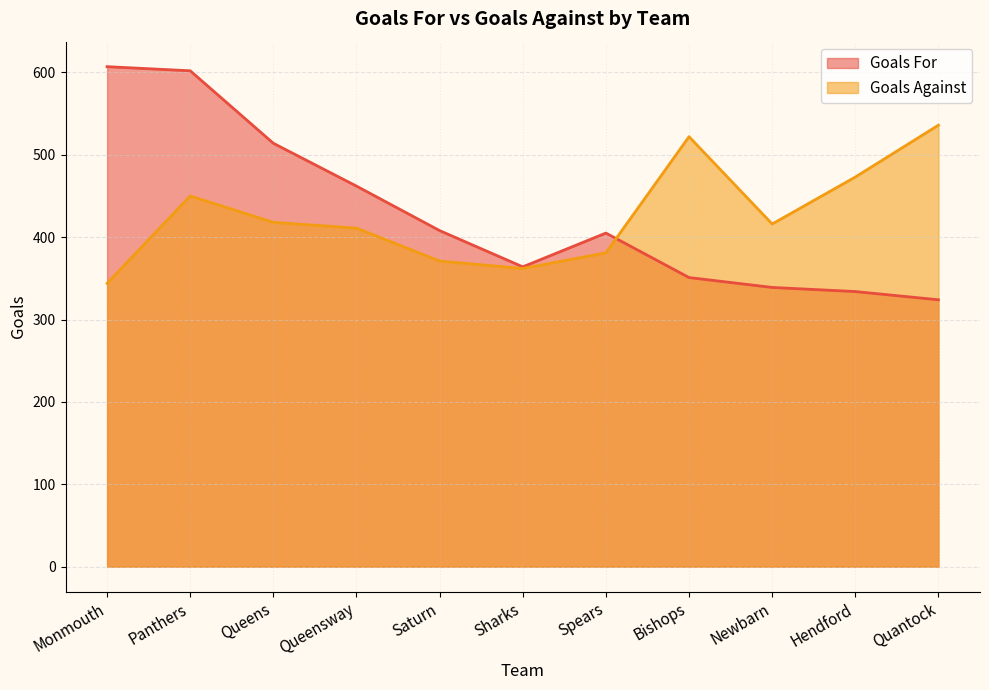

Between Newbarn and Queens, which is larger?

Queens